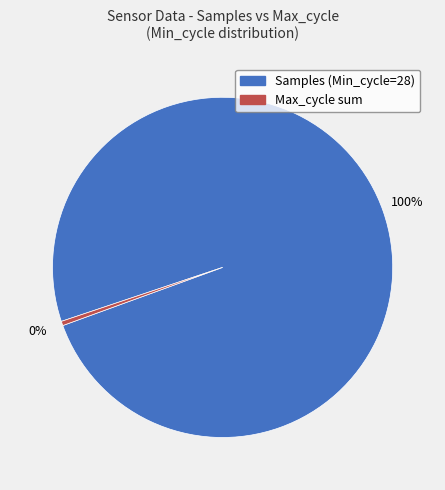

Is there a majority slice in this chart?

Yes